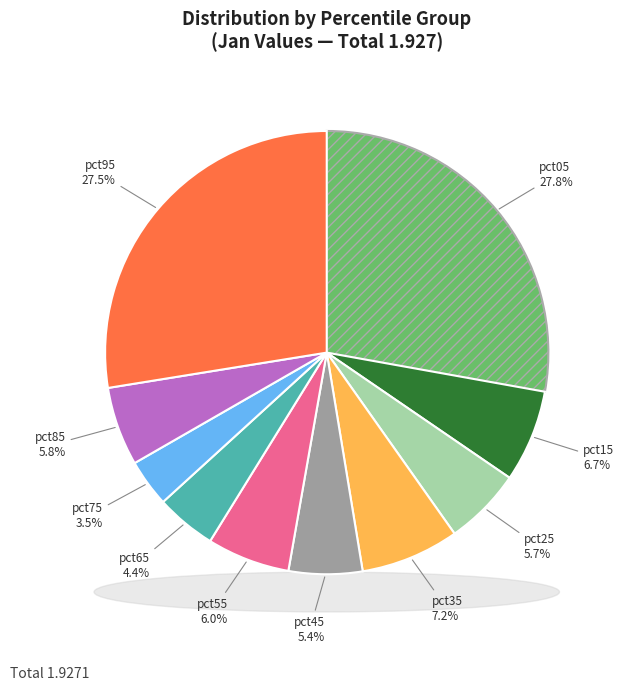

Is pct35 the majority of the pie?

No